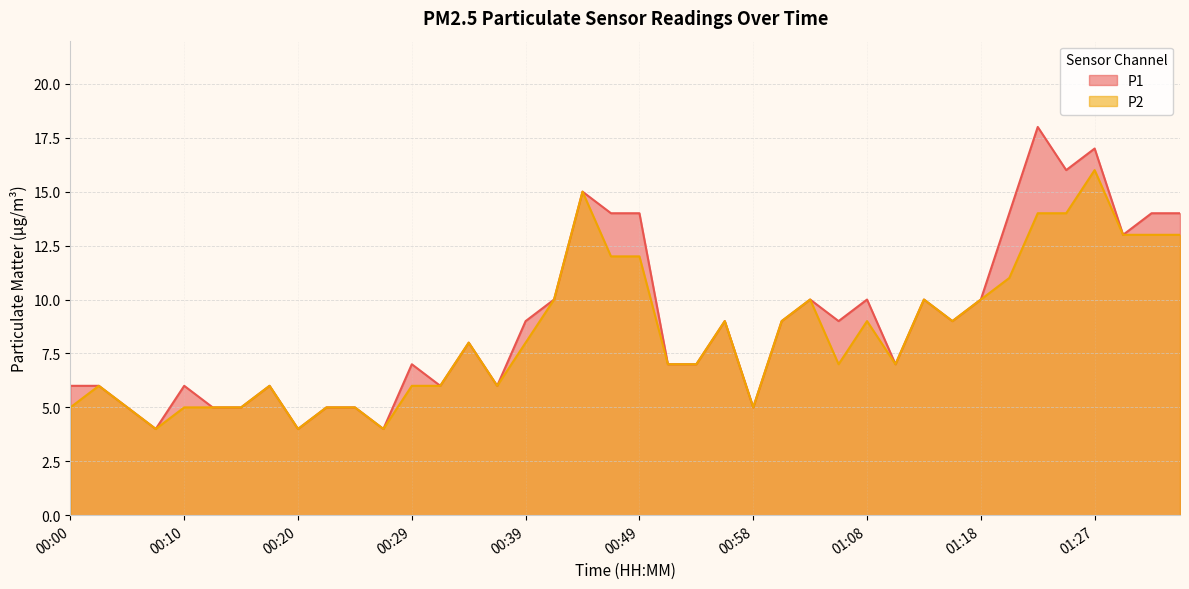

Which series has the largest range (max minus min)?

P1